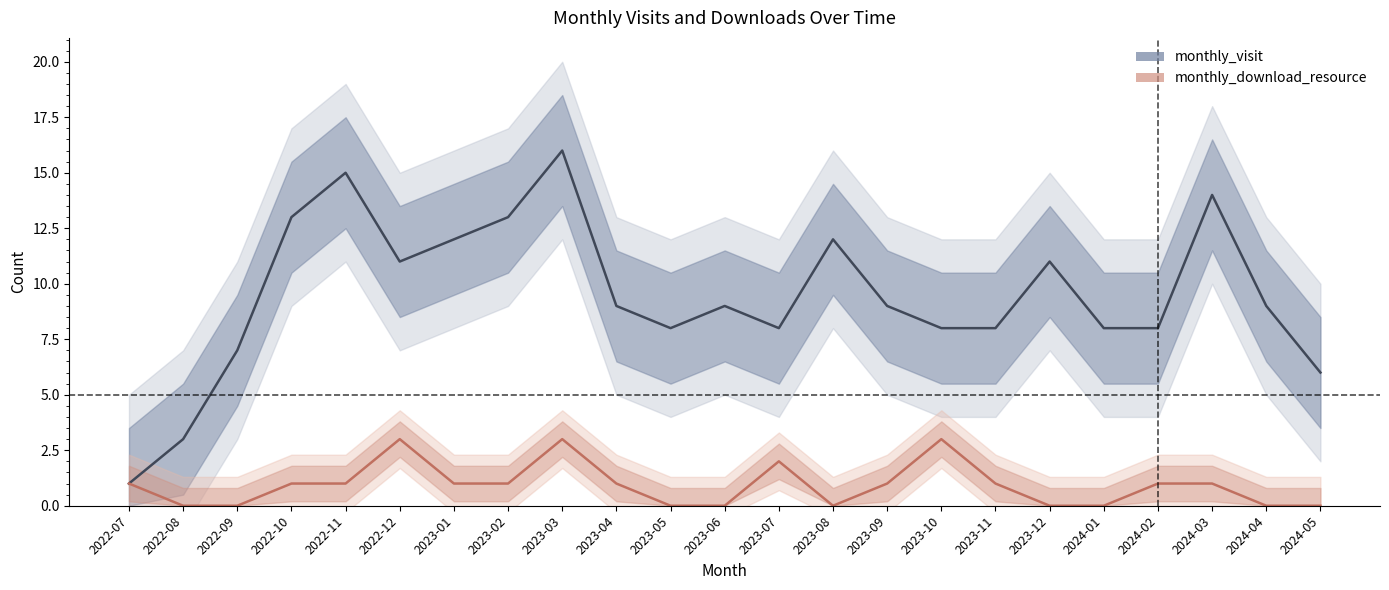

At which category is the sum across all series the highest?

2023-03